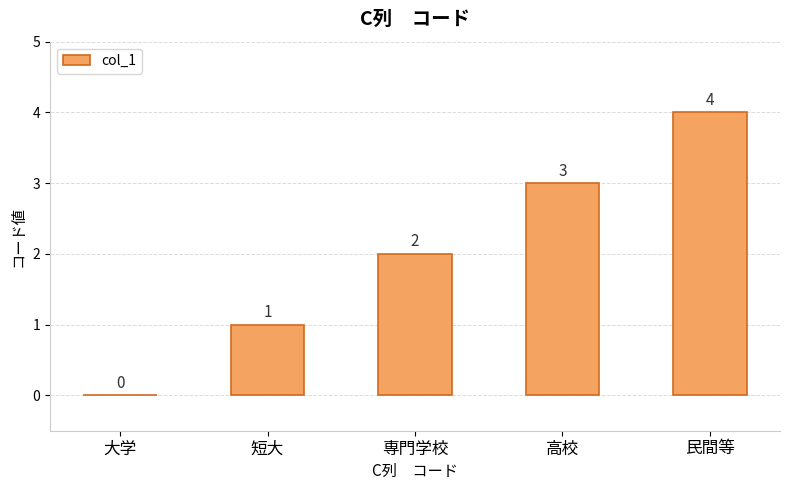

What is the sum of the values at 専門学校 and 短大?

3